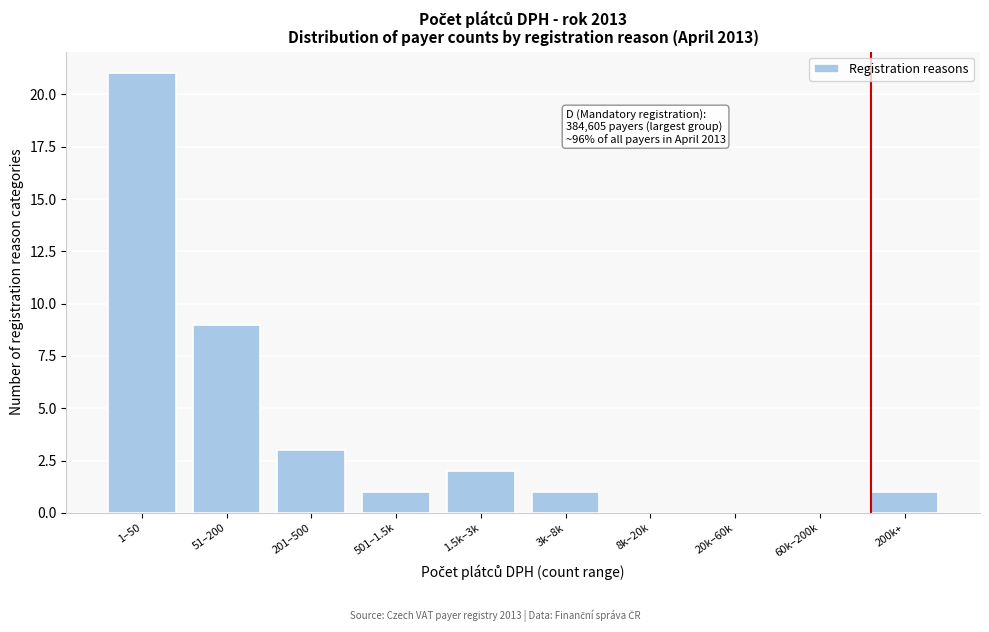

Reading left to right, what are all the values shown in this chart?

1–50=21	51–200=9	201–500=3	501–1.5k=1	1.5k–3k=2	3k–8k=1	8k–20k=0	20k–60k=0	60k–200k=0	200k+=1